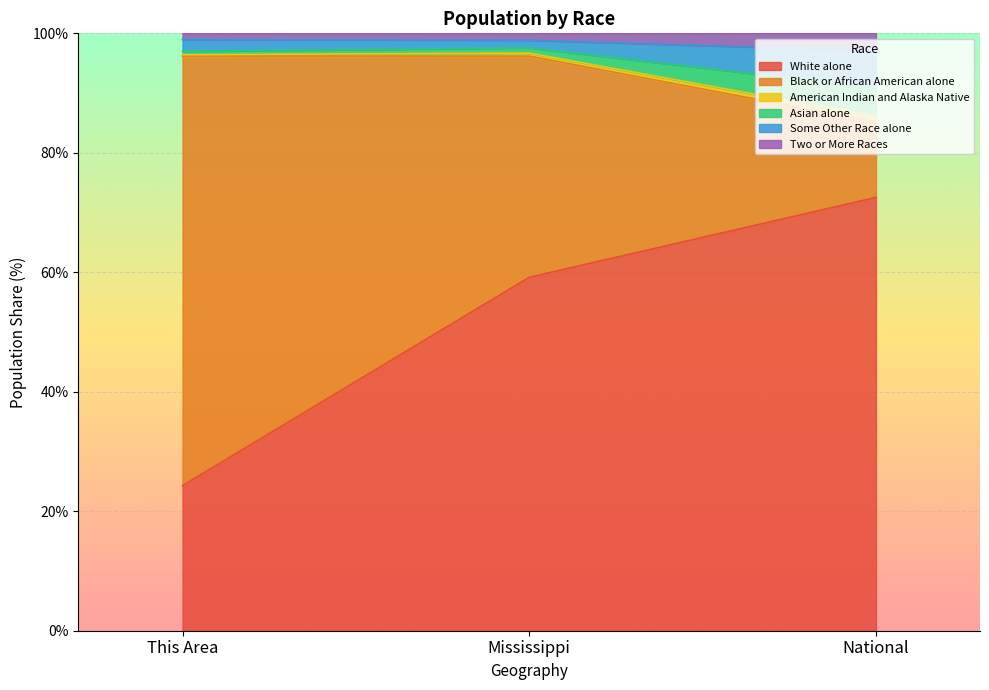

How many lines are shown in the chart?

6